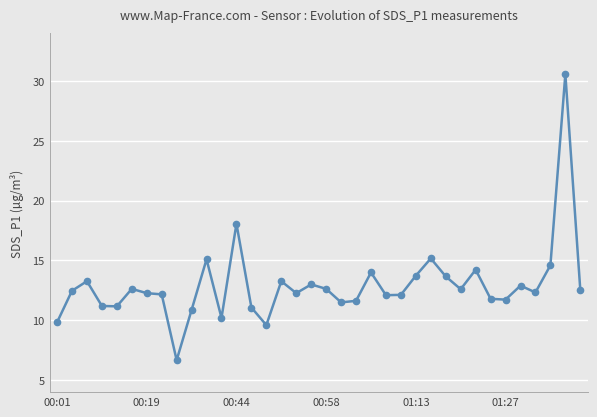

What is the smallest value displayed?

6.7